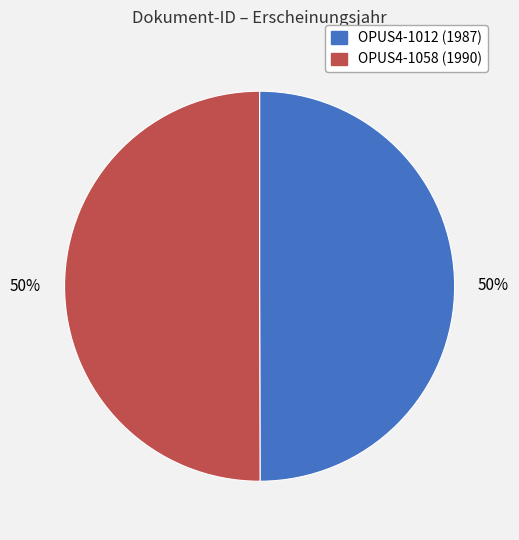

To the nearest percent, what portion does OPUS4-1012 represent?

50%